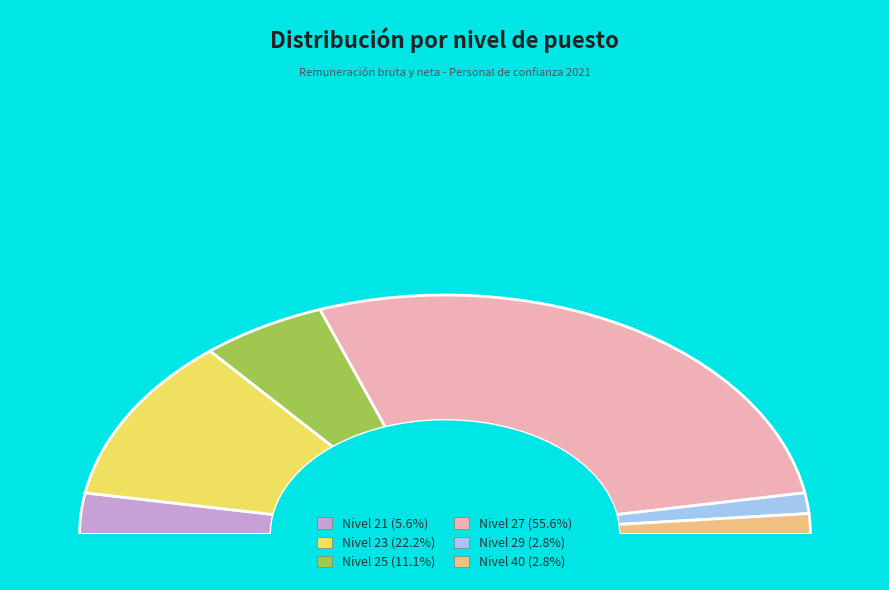

Rank the categories by value from lowest to highest.

Nivel 29, Nivel 40, Nivel 21, Nivel 25, Nivel 23, Nivel 27